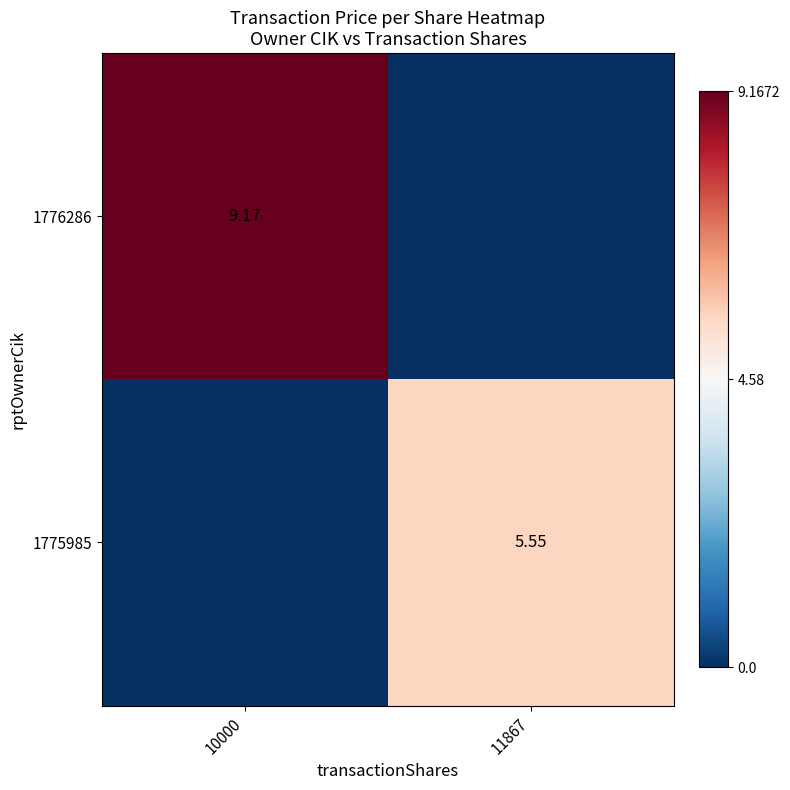

What is the maximum value shown in the chart?

9.2